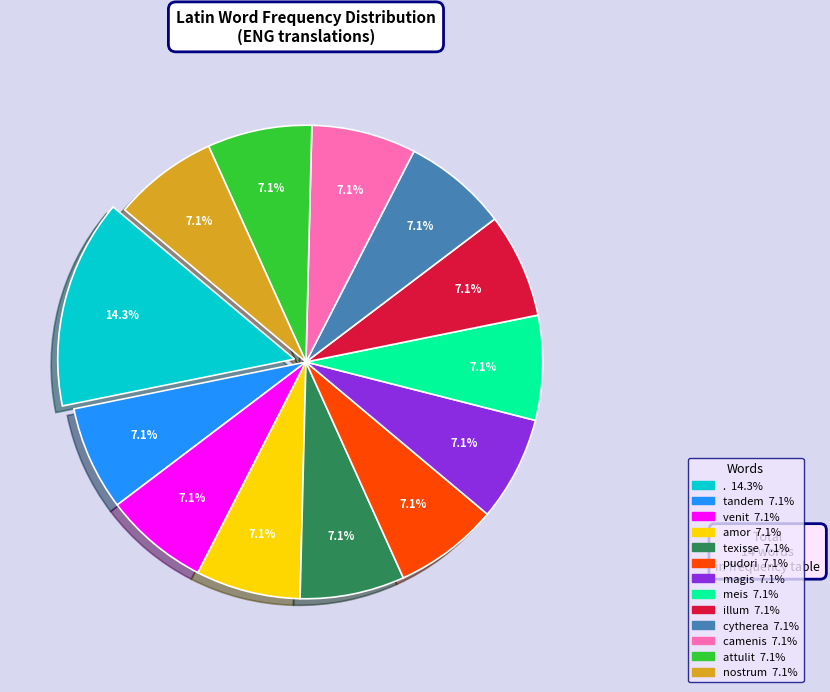

To the nearest percent, what is the difference between the tandem and . slice percentages?

7%